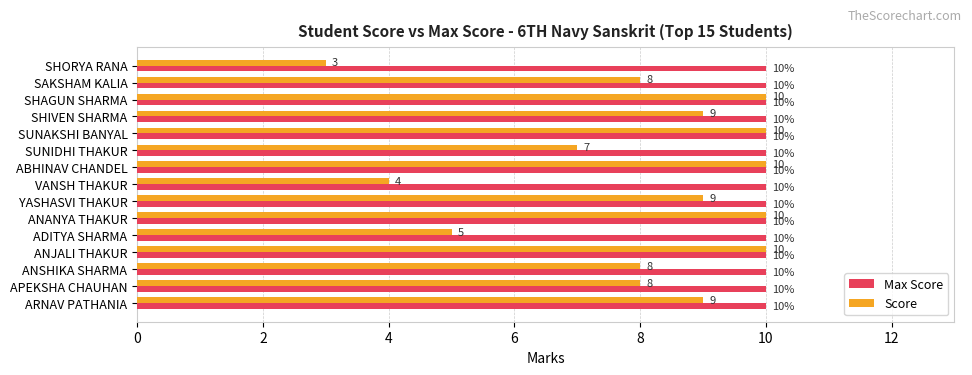

Is it true that Max Score equals 10 at ANSHIKA SHARMA?

True